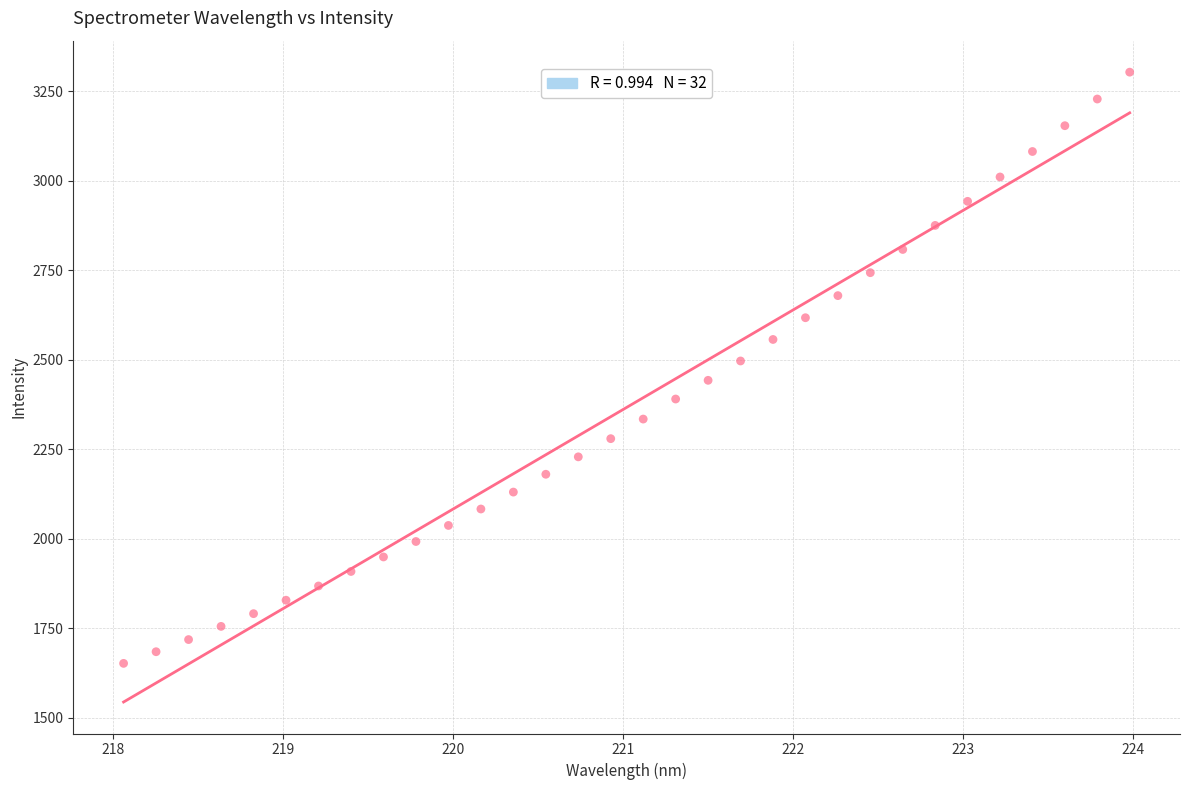

What is the range of X values (max minus min)?

5.9